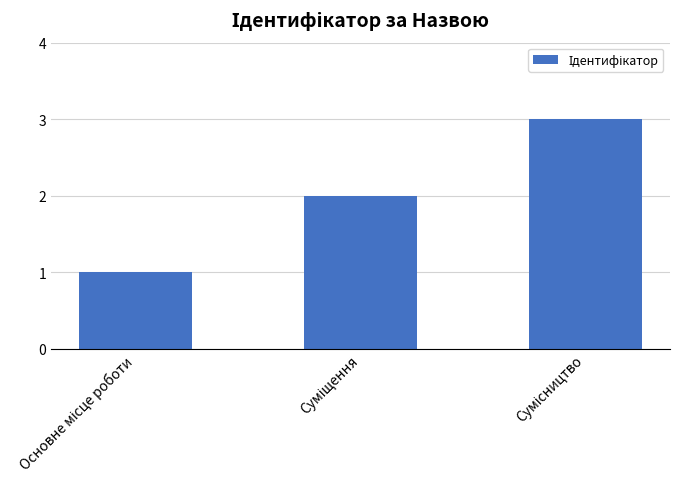

How many bars are there in total?

3